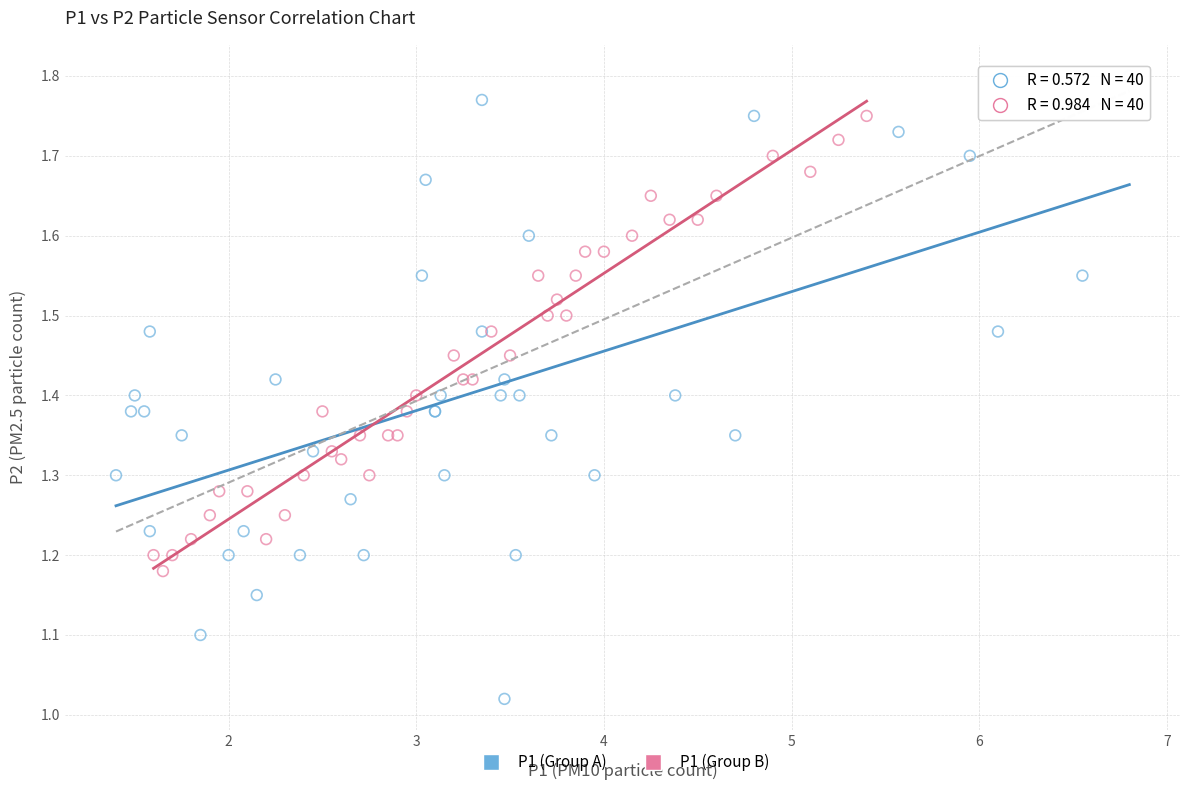

Which series reaches the maximum Y coordinate?

P1 (Group A)